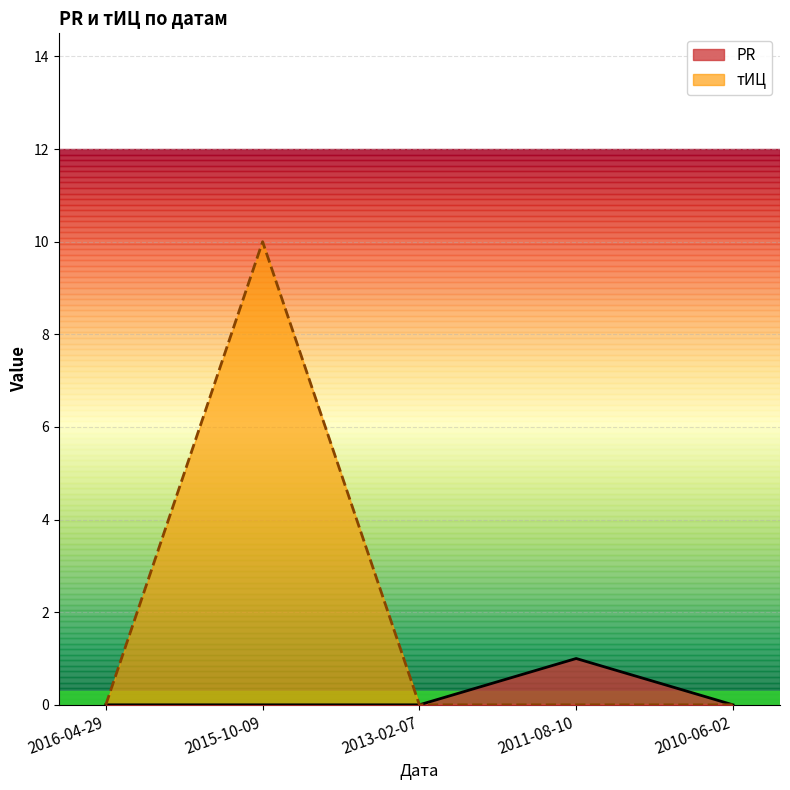

True or false: PR and тИЦ intersect in this chart.

False